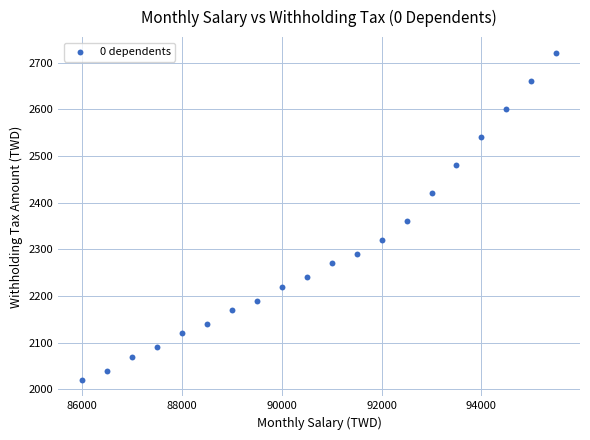

What Y value in the scatter plot is closest to 2370?

2360